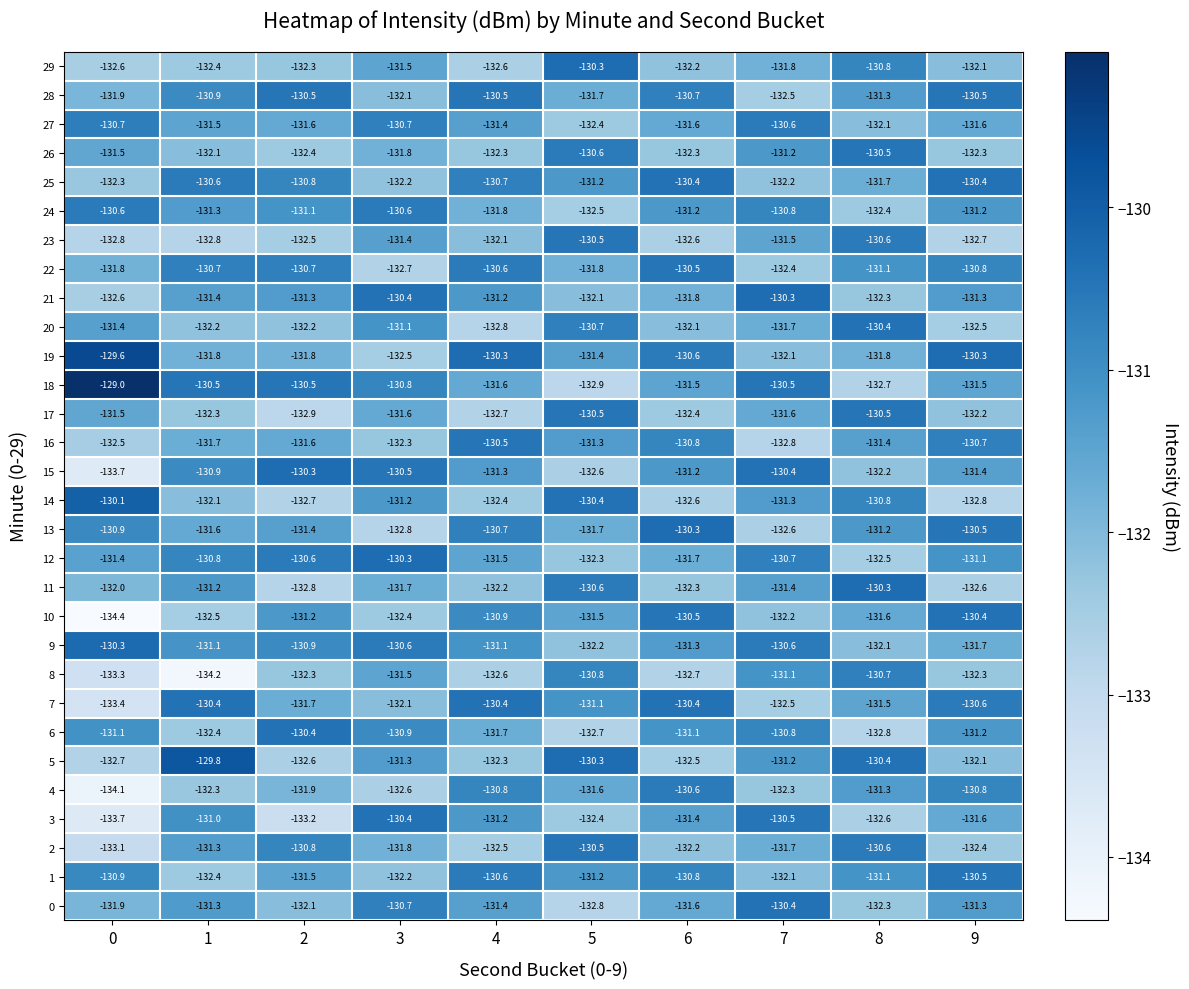

The 14 series shows -130.8 at 8. True or false?

True